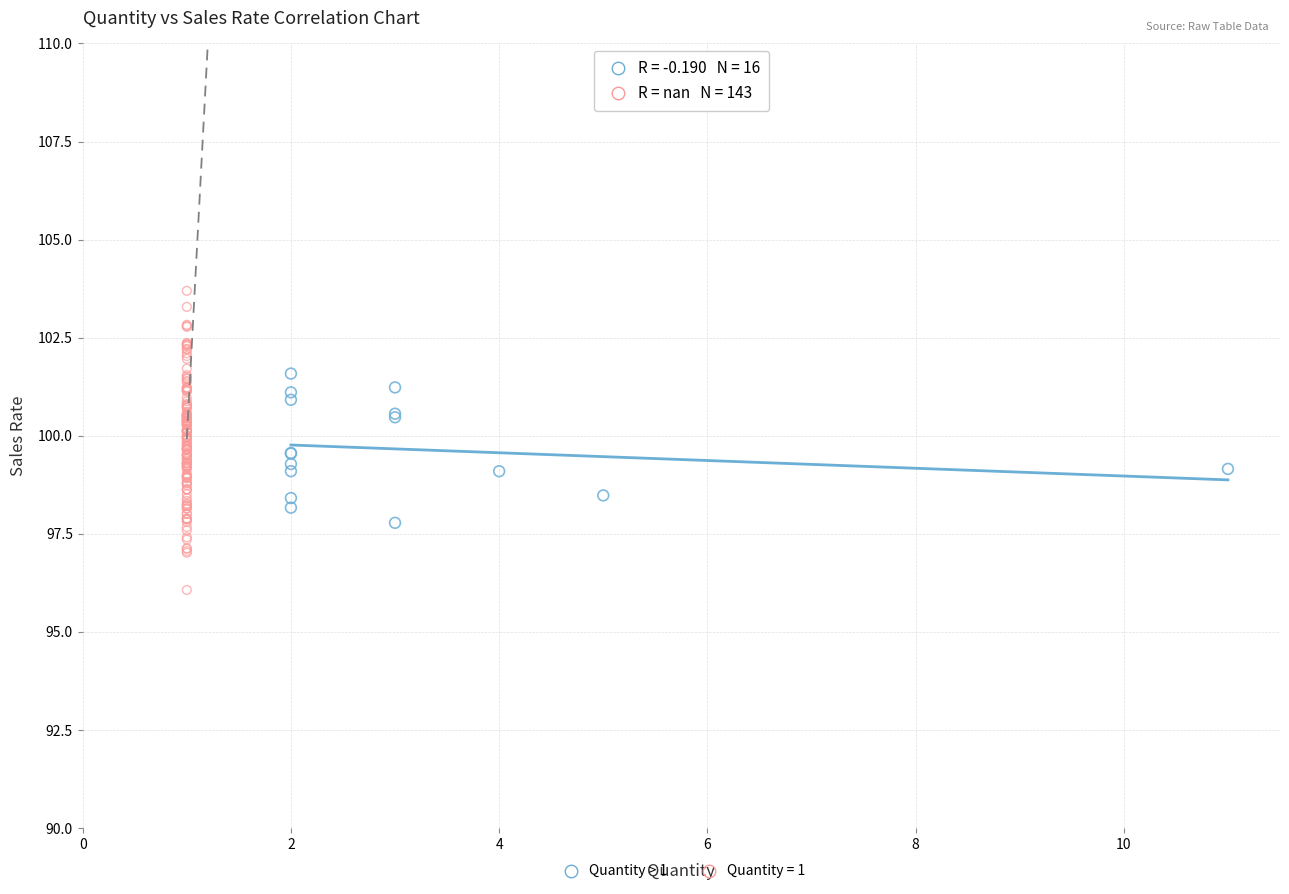

Which series reaches the maximum Y coordinate?

Quantity = 1